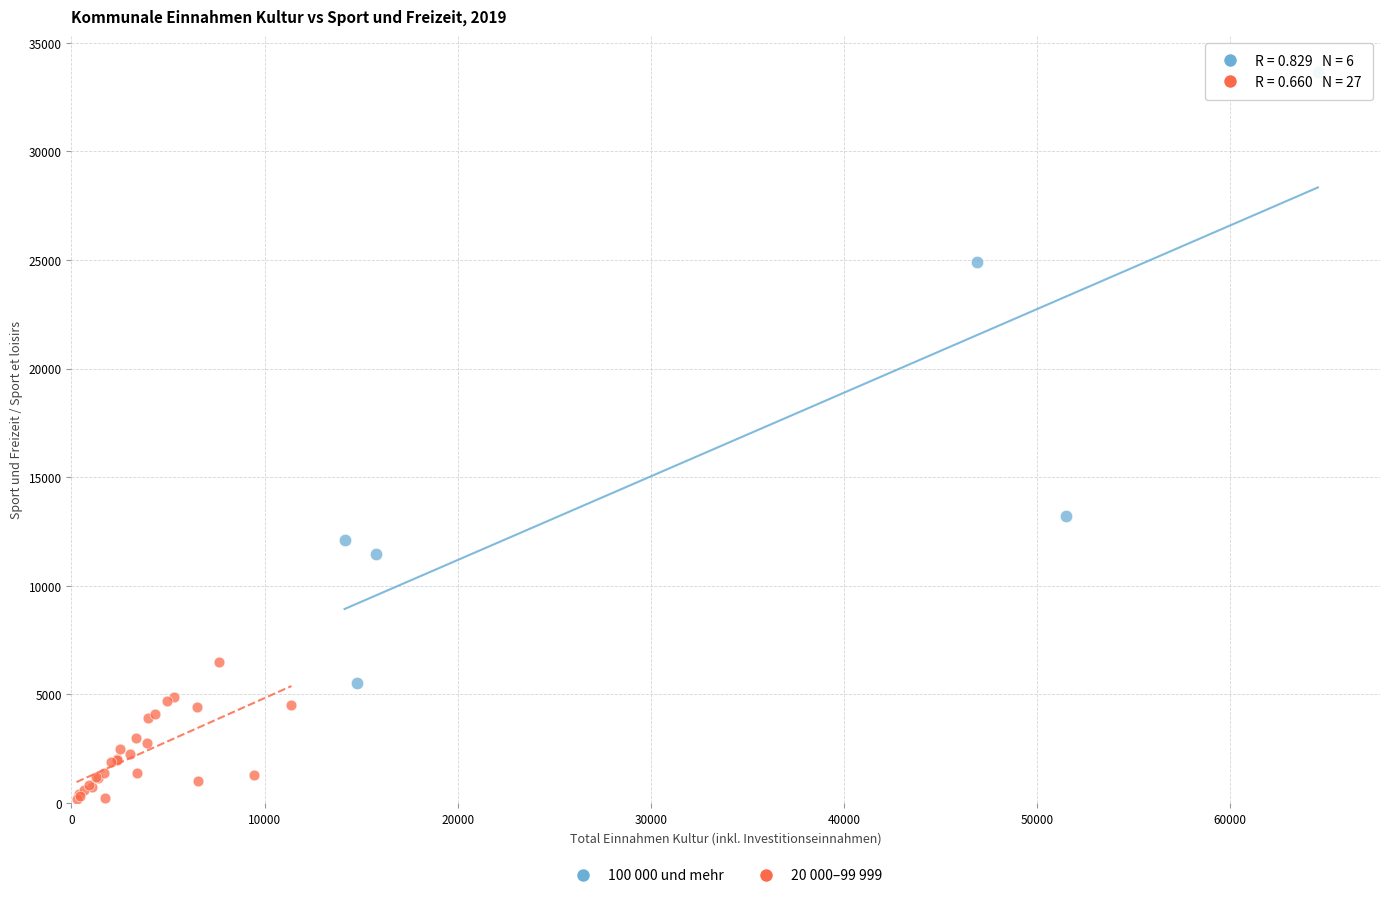

Which series has the largest Y range (max minus min)?

100 000 und mehr